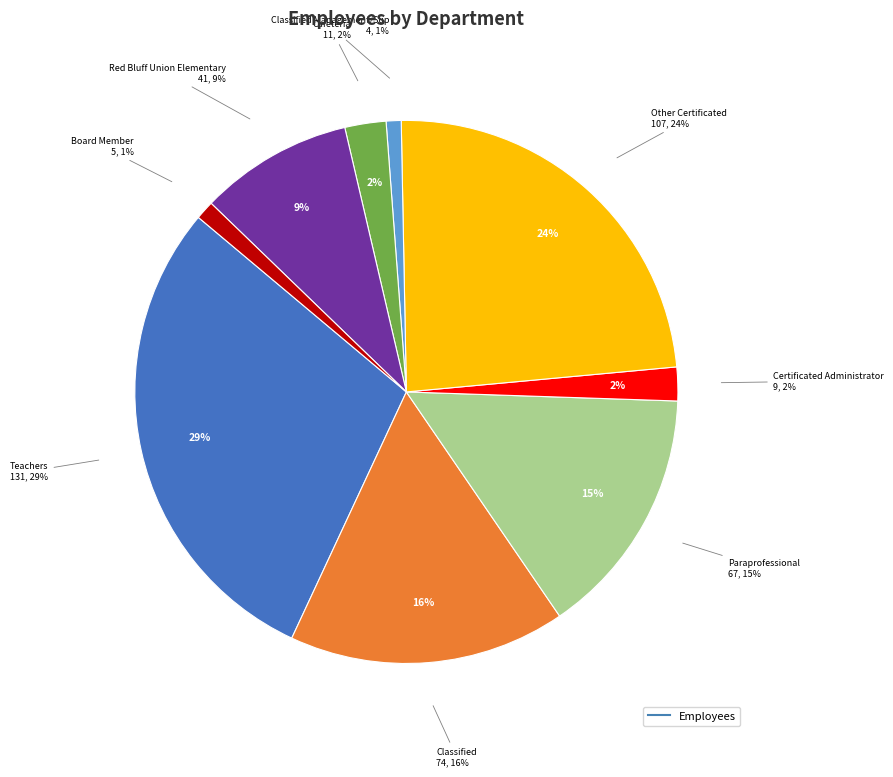

What percentage is the Board Member slice, to the nearest percent?

1%